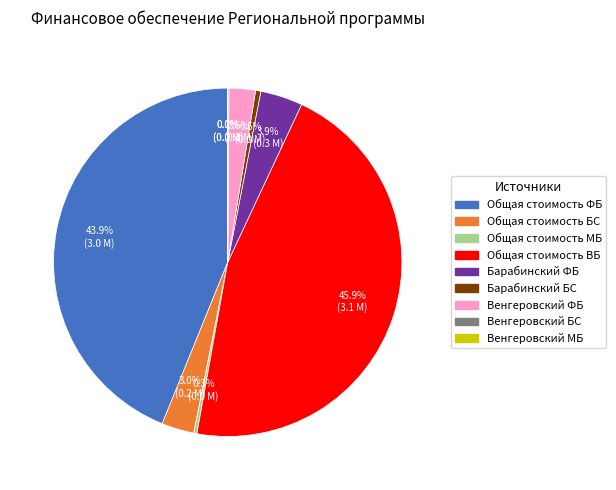

Do Барабинский ФБ and Венгеровский ФБ together represent more than half of the pie?

No